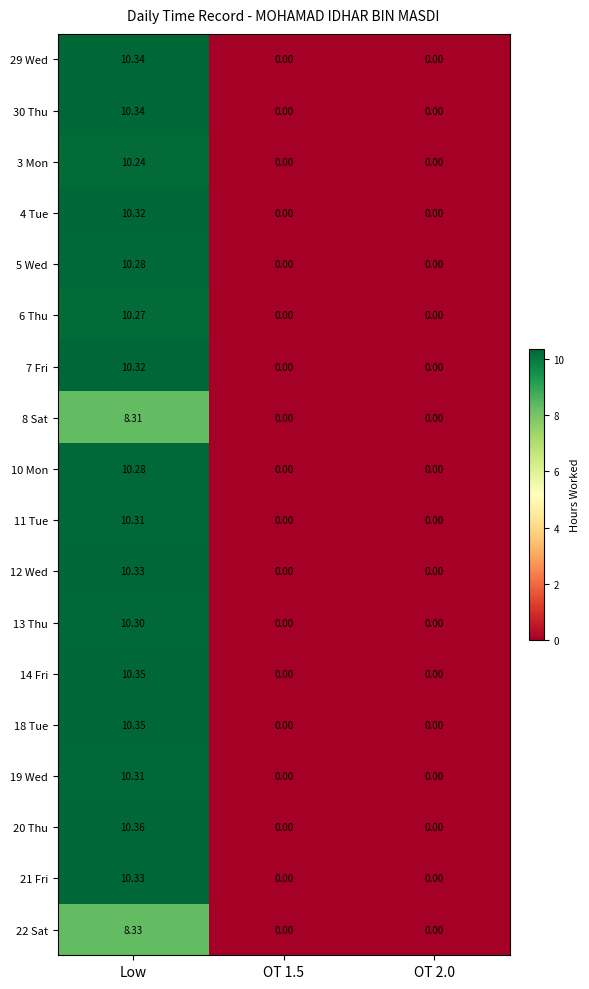

At which category is the sum across all series the highest?

Low